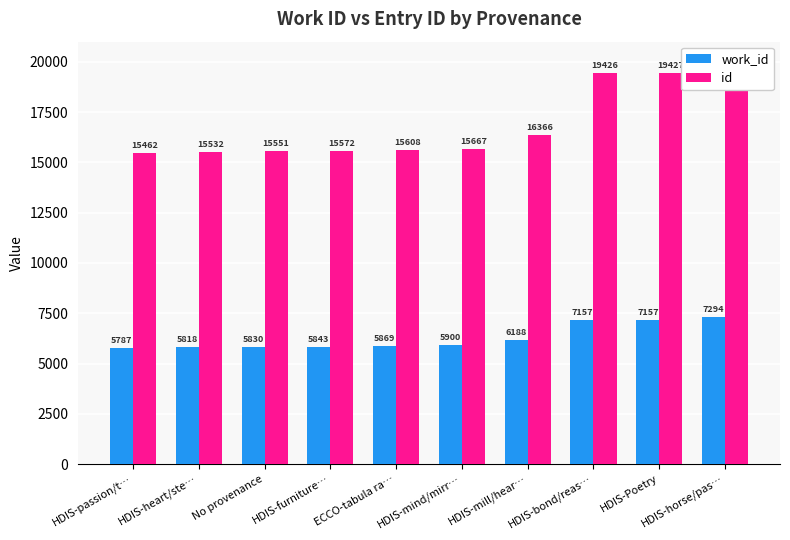

What is the total value across all series at HDIS-furniture…?

21415